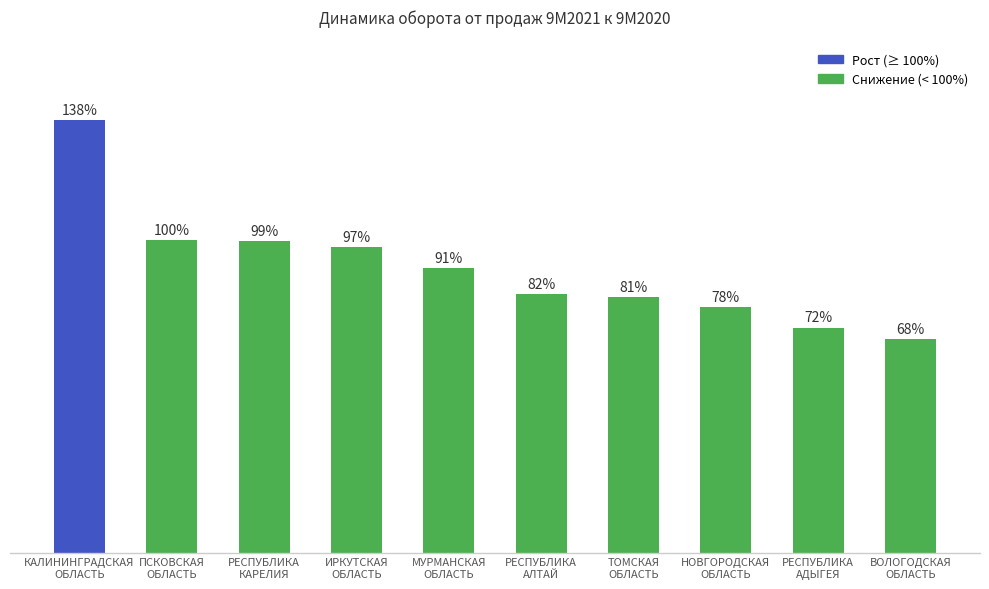

Is it true that the value at ТОМСКАЯ
ОБЛАСТЬ is 0.8?

True